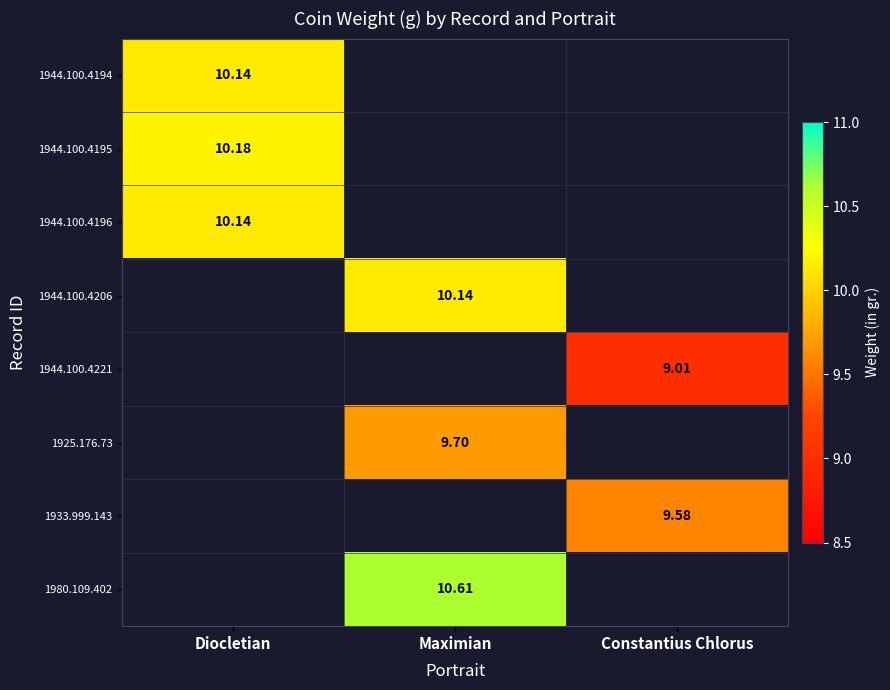

Is the value of 1944.100.4196 at Constantius Chlorus greater than the value of 1925.176.73 at Maximian?

No